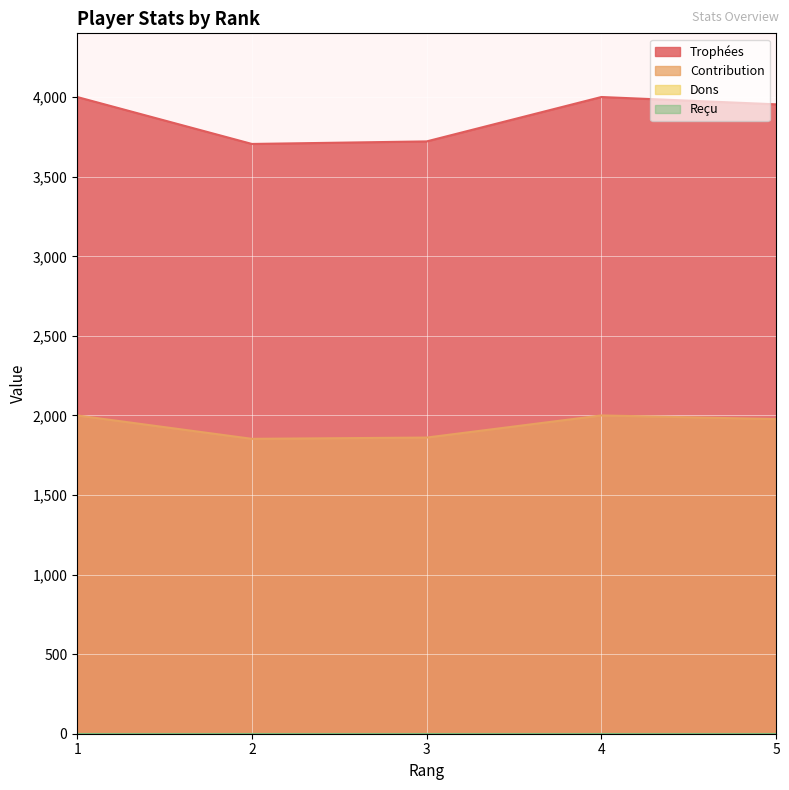

In Trophées, how many points are lower than both neighbors (excluding endpoints)?

1